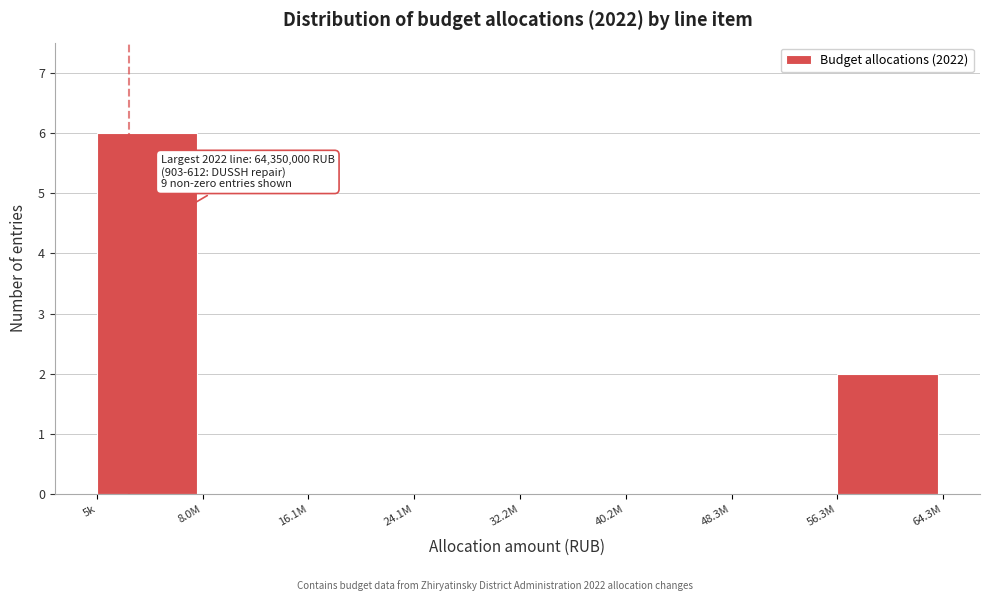

Reading left to right, list all the values displayed in this chart.

5k=6	8.0M=0	16.1M=0	24.1M=0	32.2M=0	40.2M=0	48.3M=0	56.3M=2